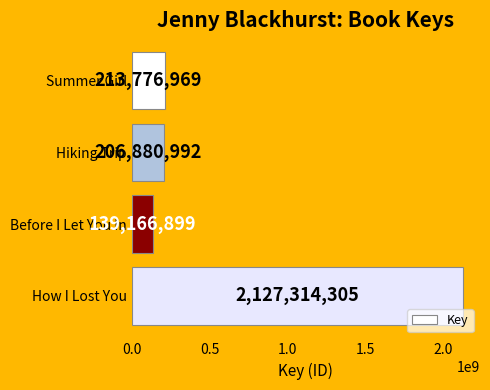

How many categories are shown in the chart?

4